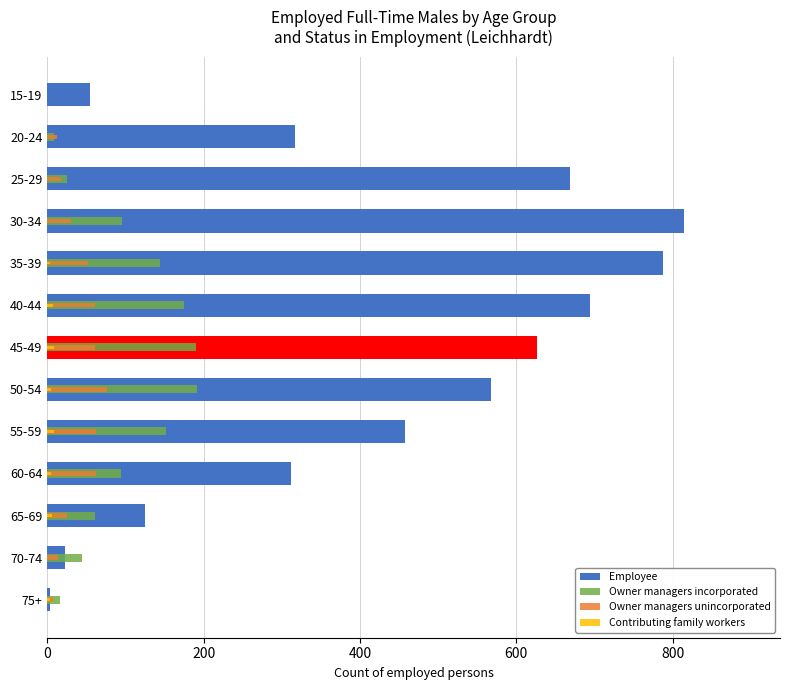

What position from the left is 45-49?

7